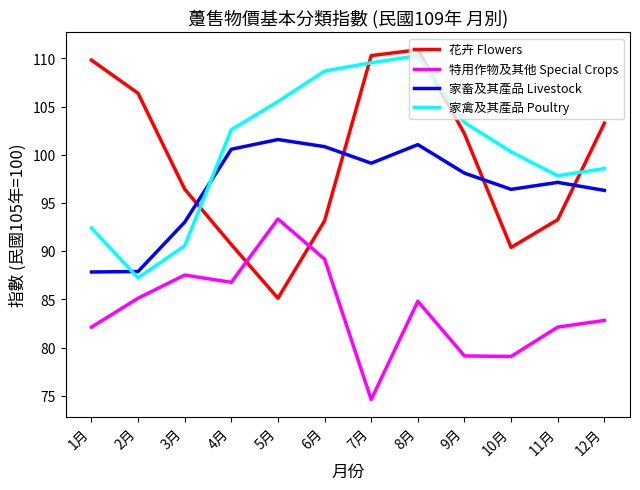

What are all the series names shown in the legend?

花卉 Flowers, 特用作物及其他 Special Crops, 家畜及其產品 Livestock, 家禽及其產品 Poultry